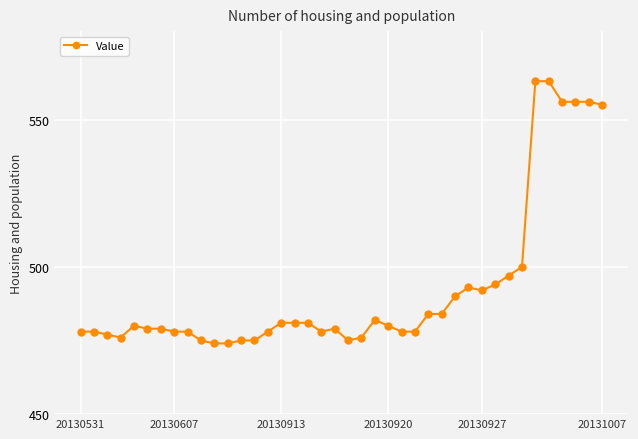

What is the value of the 1st point from the left?

478